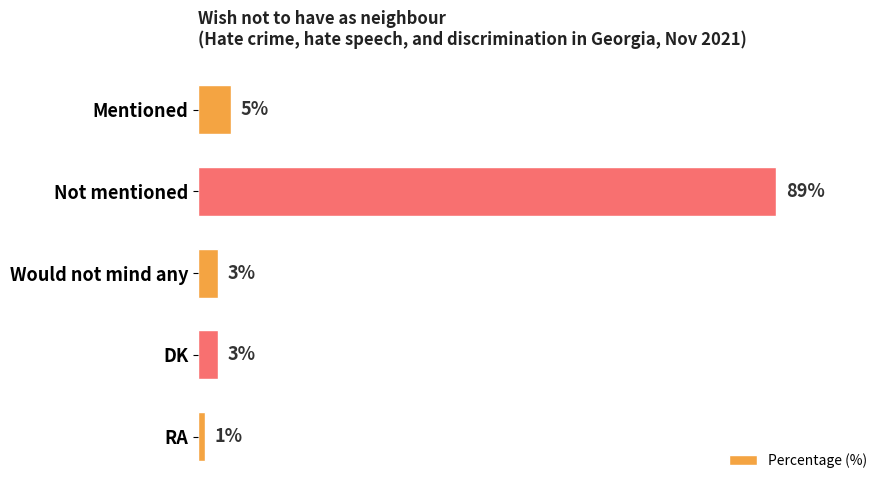

Which label corresponds to the smallest value in the chart?

RA